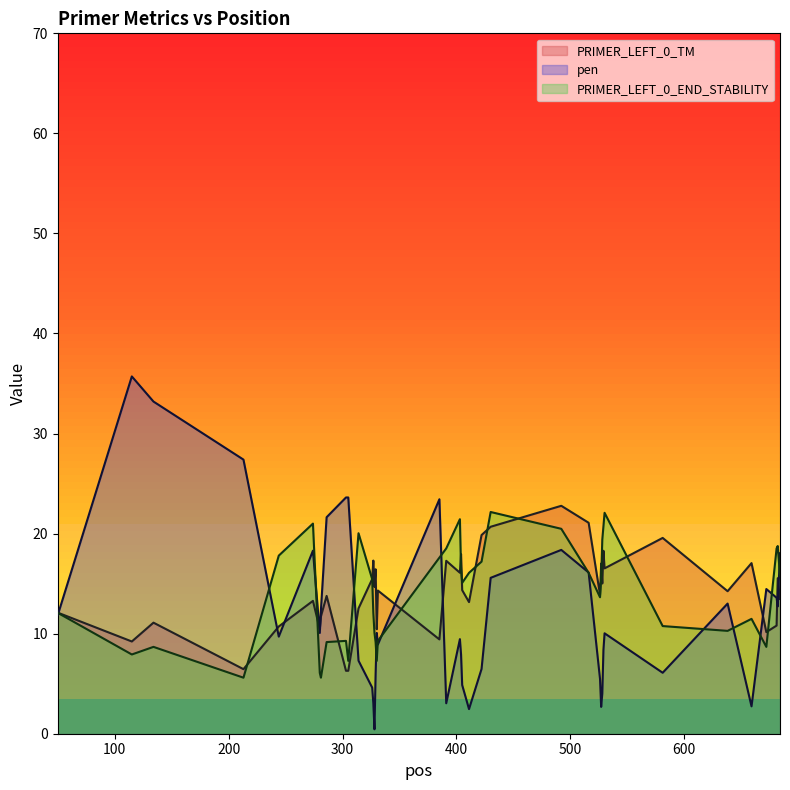

What is the value of the PRIMER_LEFT_0_END_STABILITY point at the 14th from the left?

12.1